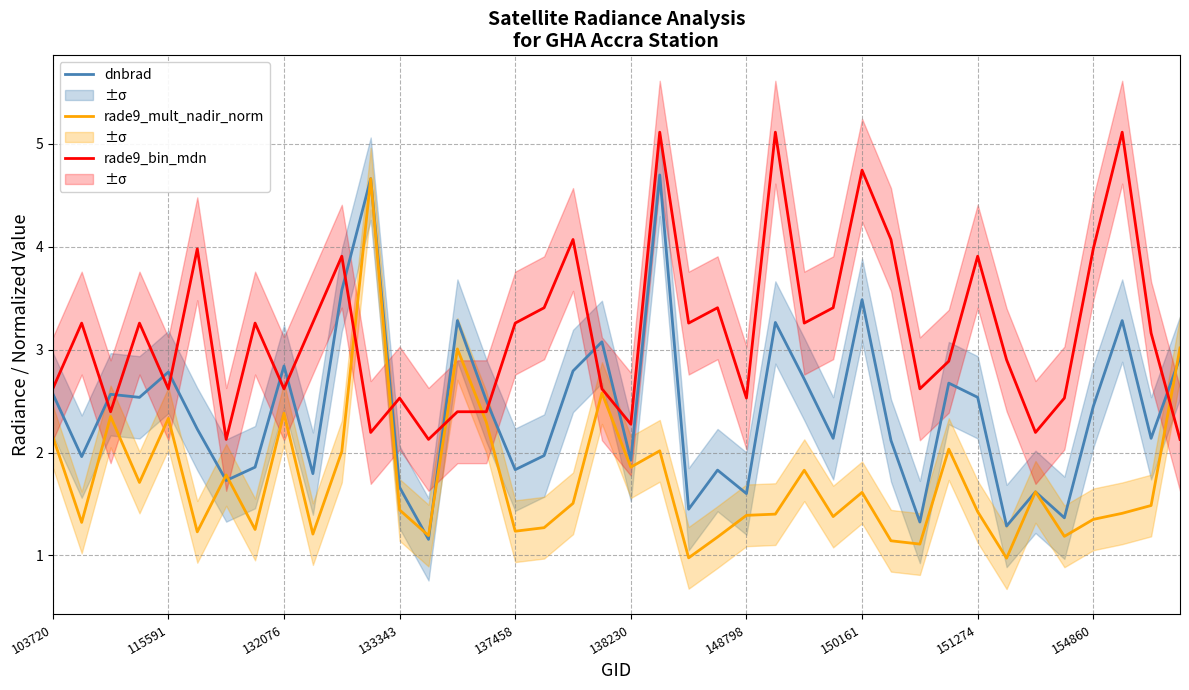

Reading right to left, transcribe all the data shown in this chart.

dnbrad: 2.9	2.1	3.3	2.4	1.4	1.6	1.3	2.5	2.7	1.3	2.1	3.5	2.1	2.7	3.3	1.6	1.8	1.4	4.7	1.9	3.1	2.8	2.0	1.8	2.5	3.3	1.2	1.7	4.7	3.6	1.8	2.8	1.9	1.7	2.2	2.8	2.5	2.6	2.0	2.6
rade9_mult_nadir_norm: 3.0	1.5	1.4	1.3	1.2	1.6	1.0	1.4	2.0	1.1	1.1	1.6	1.4	1.8	1.4	1.4	1.2	1.0	2.0	1.9	2.6	1.5	1.3	1.2	2.3	3.0	1.2	1.4	4.7	2.0	1.2	2.4	1.3	1.8	1.2	2.3	1.7	2.4	1.3	2.2
rade9_bin_mdn: 2.1	3.2	5.1	4.0	2.5	2.2	2.9	3.9	2.9	2.6	4.1	4.7	3.4	3.3	5.1	2.5	3.4	3.3	5.1	2.3	2.6	4.1	3.4	3.3	2.4	2.4	2.1	2.5	2.2	3.9	3.3	2.6	3.3	2.1	4.0	2.6	3.3	2.4	3.3	2.6